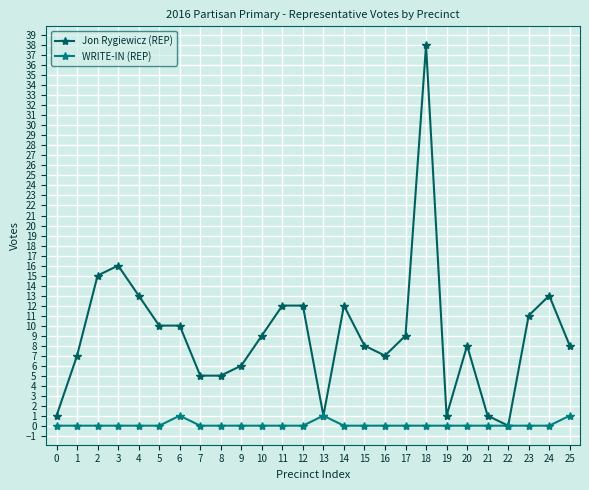

Which series has the widest spread of values?

Jon Rygiewicz (REP)